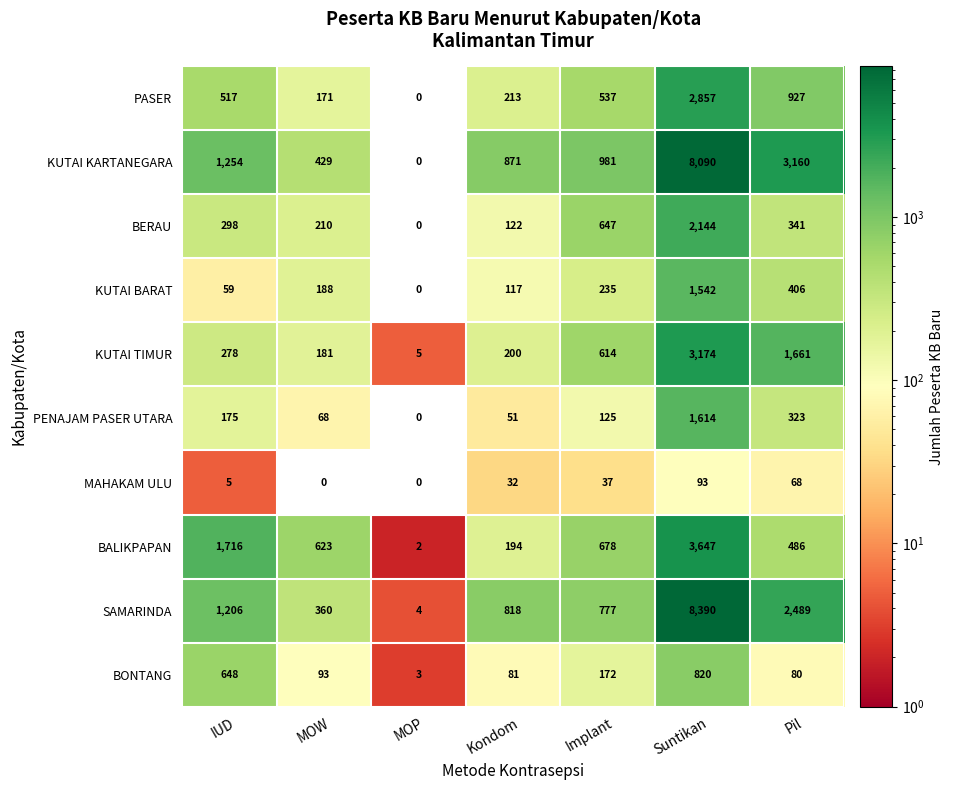

At which category is the sum across all series the highest?

Suntikan